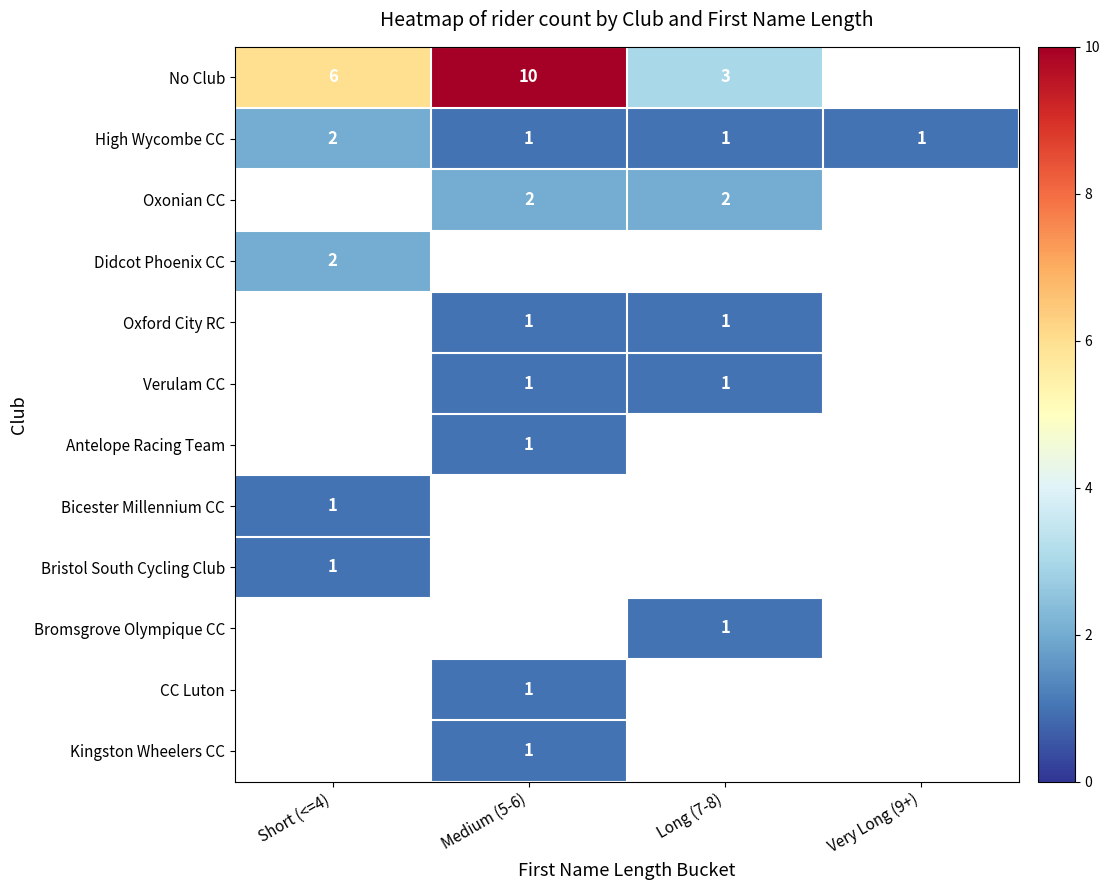

What is the difference between the highest and lowest values at Short (<=4)?

5.0